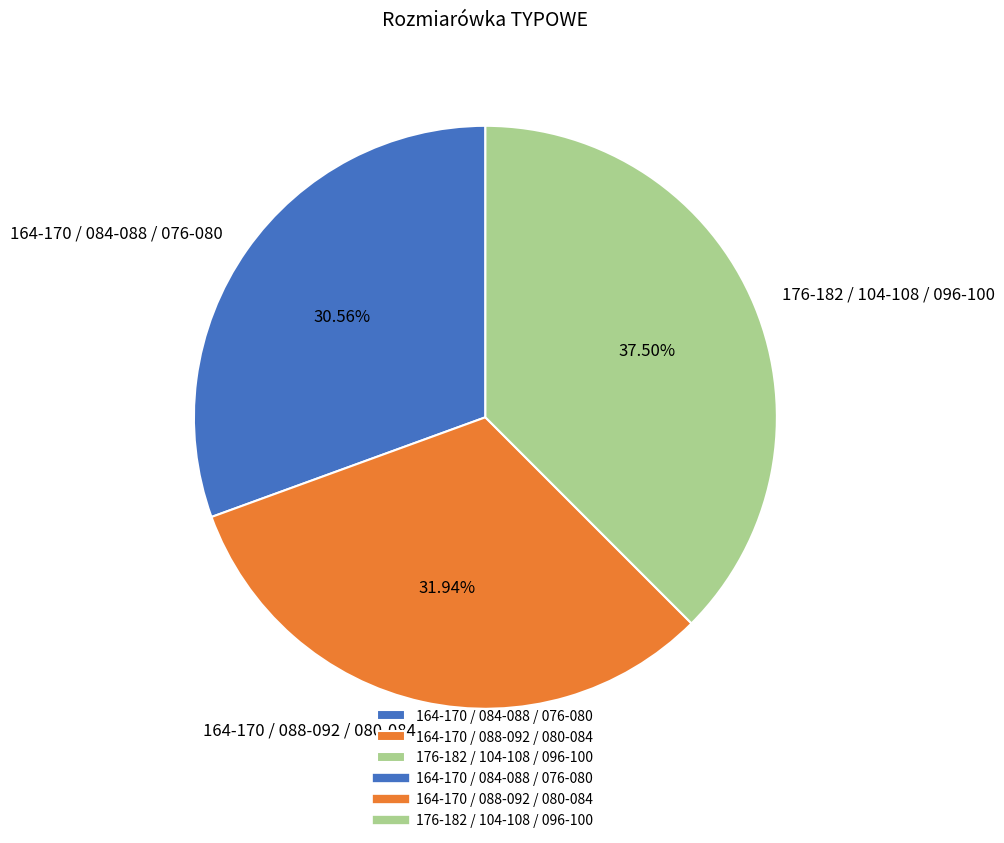

Do 164-170 / 084-088 / 076-080 and 164-170 / 088-092 / 080-084 together represent more than half of the pie?

Yes